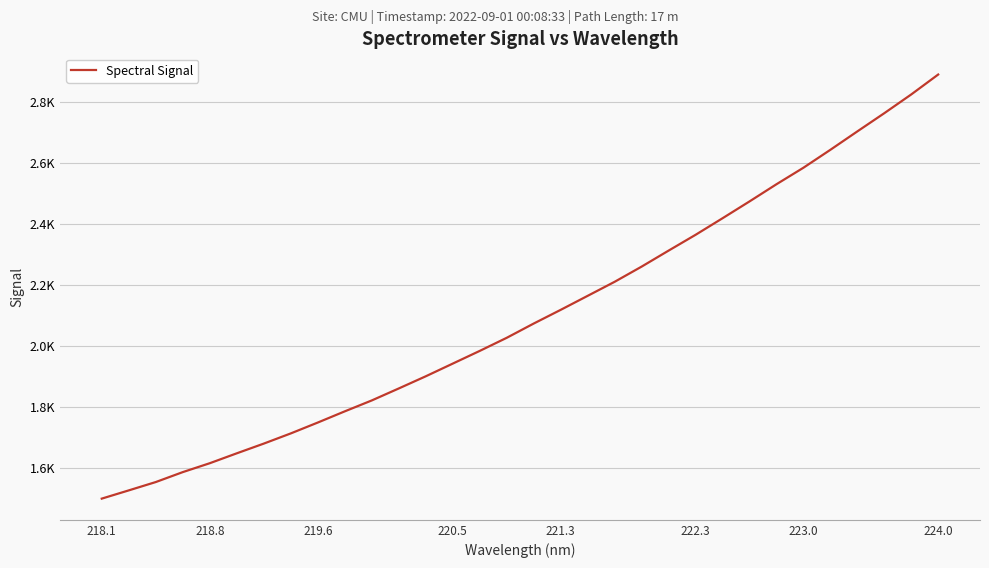

Reading right to left, list all the values displayed in this chart.

2891.6	2826.1	2764.5	2704.7	2644.3	2585.3	2531.1	2474.6	2419.4	2365.0	2313.1	2260.5	2210.6	2164.5	2118.4	2073.4	2026.6	1983.5	1941.8	1900.1	1860.2	1820.8	1784.9	1748.2	1712.4	1678.9	1647.0	1614.5	1585.3	1552.6	1525.2	1498.1